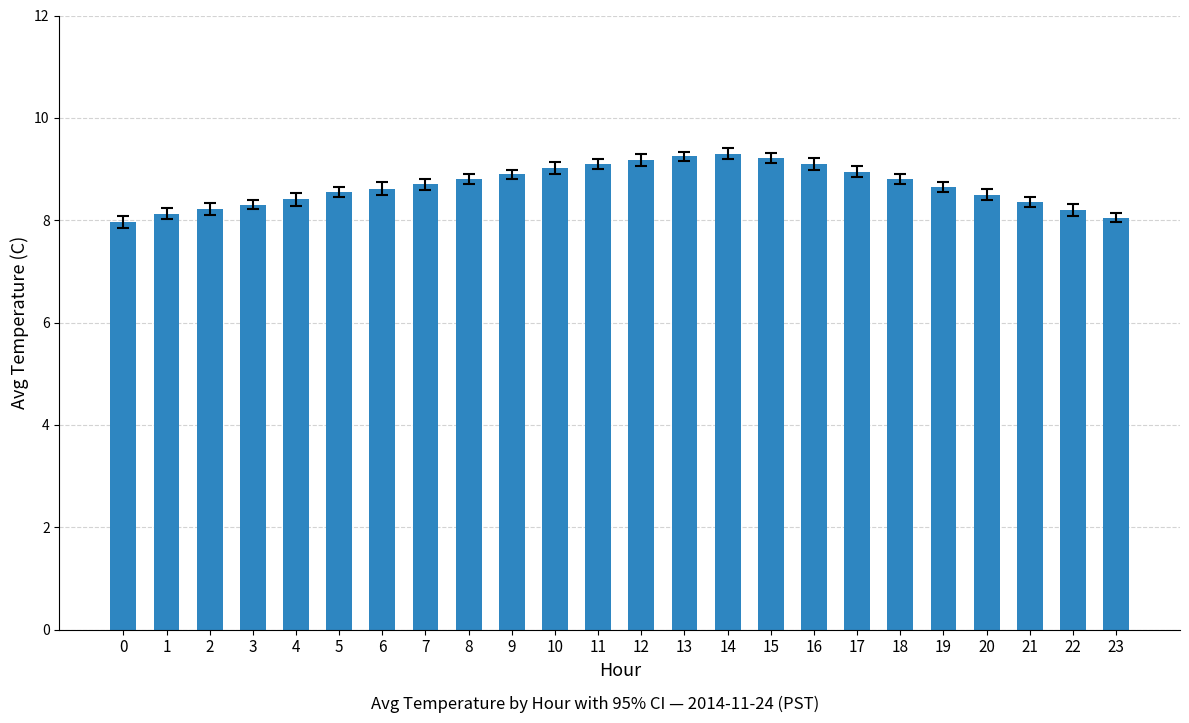

Count the number of values greater than 8.

23